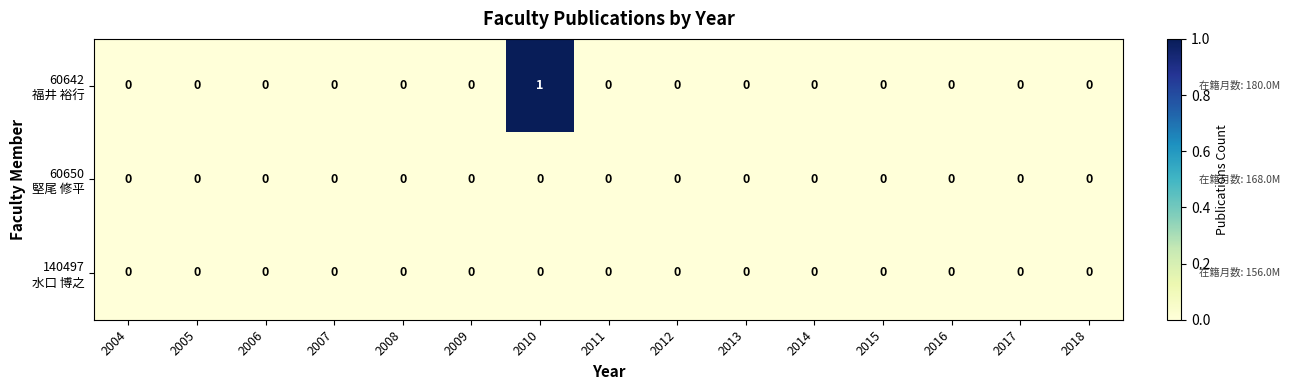

At which category is the sum across all series the highest?

2010